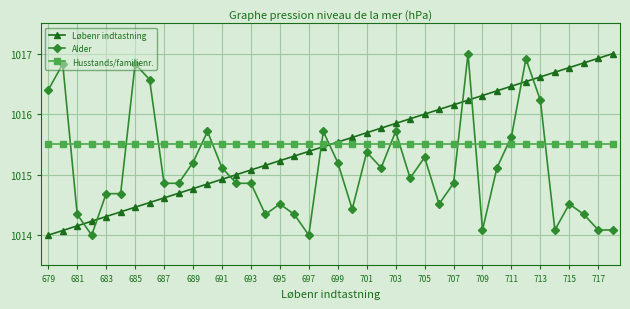

True or false: Løbenr indtastning and Alder cross at least once.

True